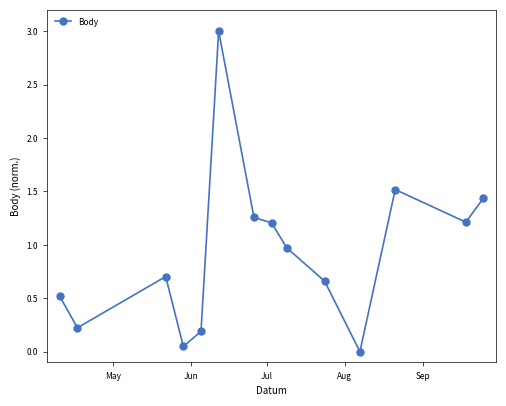

What is the value of the 8th point from the left?

1.2